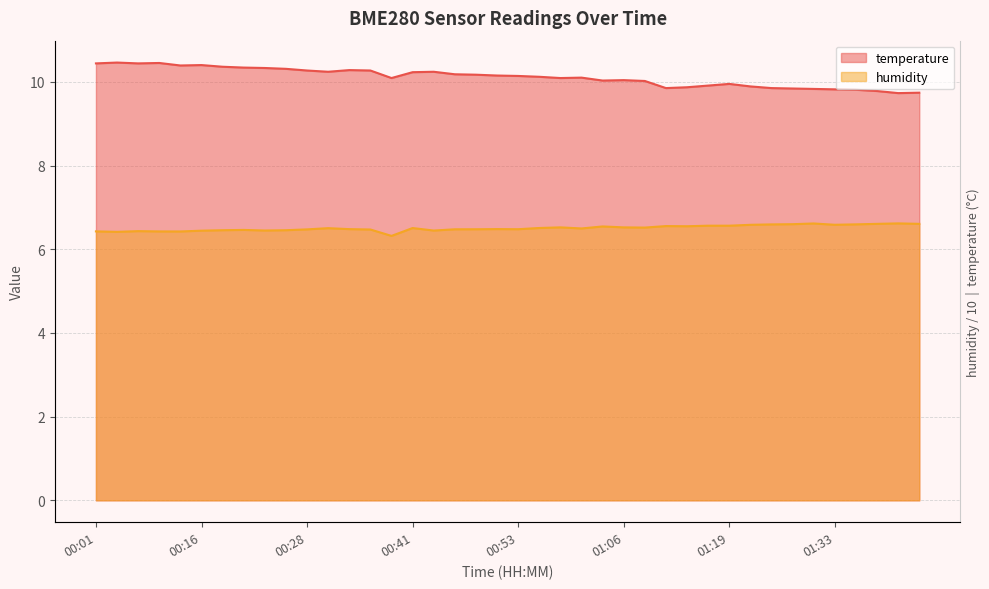

In temperature, how many points are higher than both neighbors (excluding endpoints)?

8